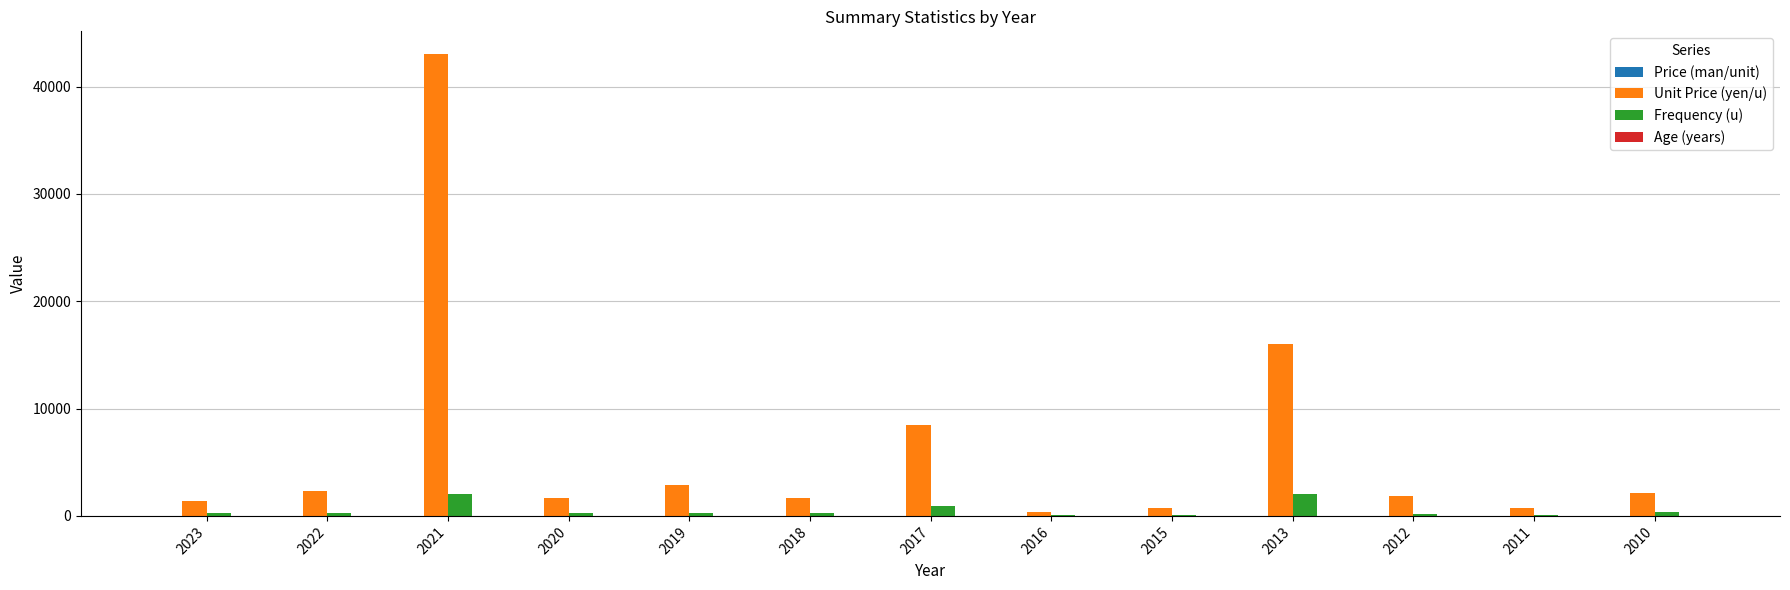

True or false: Unit Price (yen/u) has a value of 3856.7 at 2022.

False